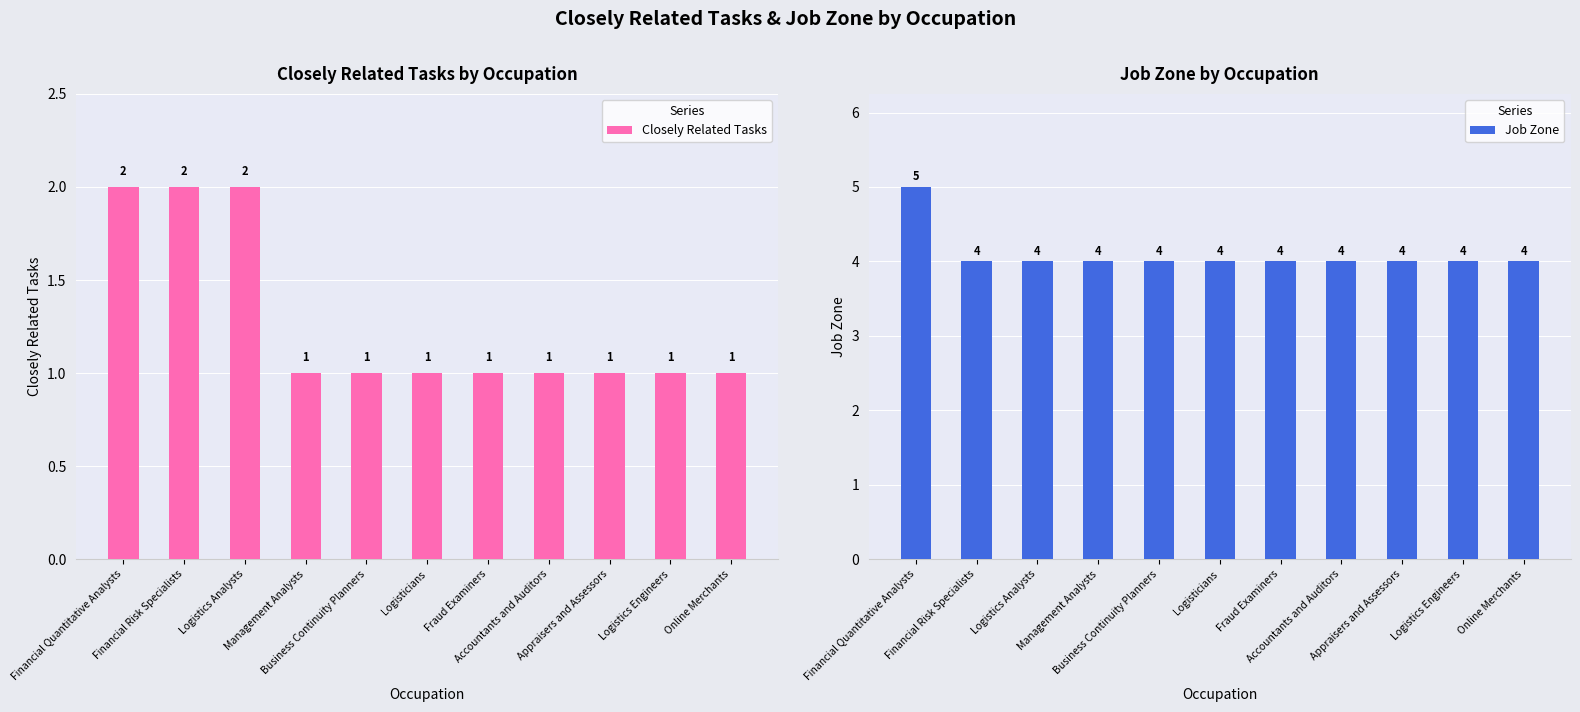

At how many categories does at least one series exceed 1?

11